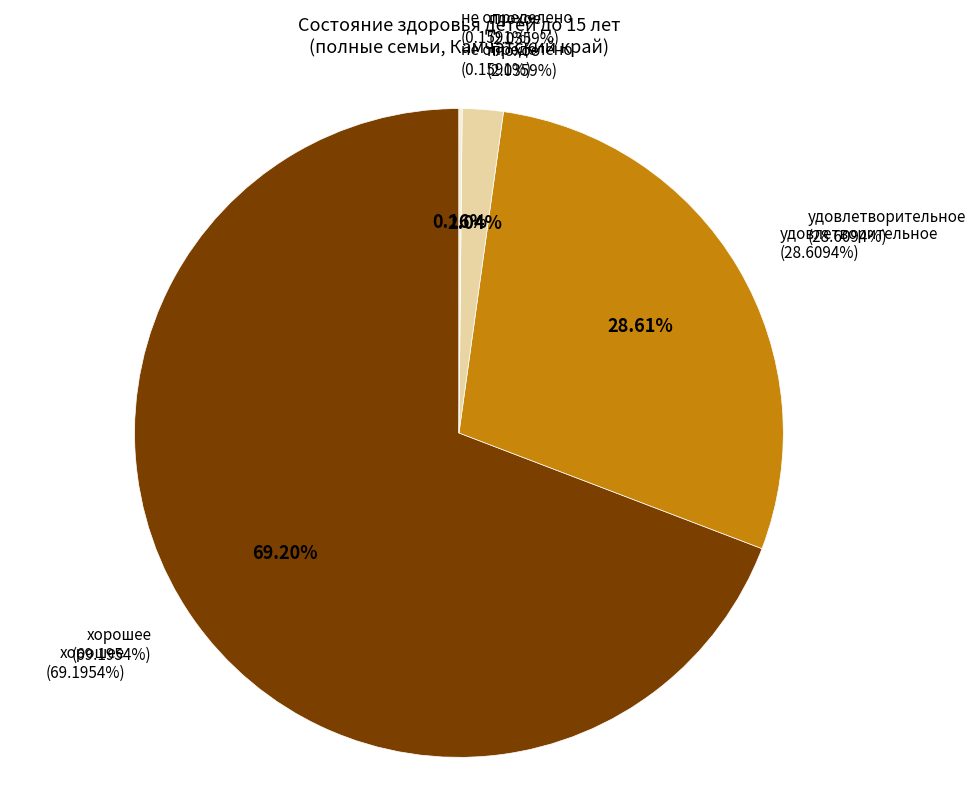

To the nearest percent, what percentage of the pie is плохое?

2%